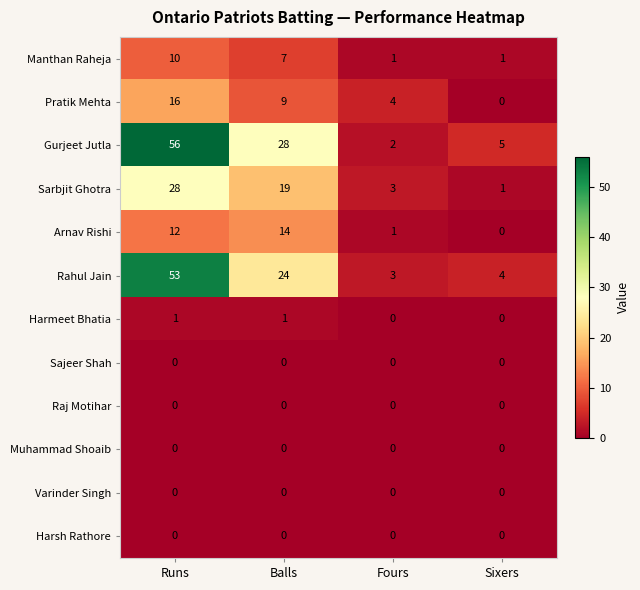

List the labels in order of Gurjeet Jutla value, largest first.

Runs, Balls, Sixers, Fours